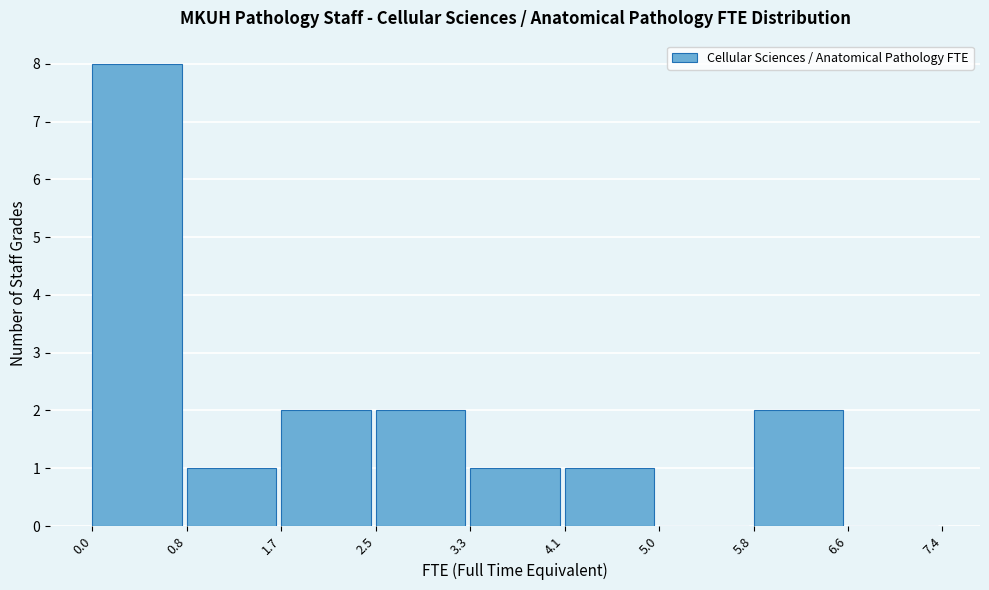

Reading left to right, transcribe this chart: for each bar, give the range it covers on the x-axis and its height. The values are not printed on the chart, so give them approximately, as read against the axis.

0.0 to 0.8: 8
0.8 to 1.7: 1
1.7 to 2.5: 2
2.5 to 3.3: 2
3.3 to 4.1: 1
4.1 to 5.0: 1
5.0 to 5.8: 0
5.8 to 6.6: 2
6.6 to 7.4: 0